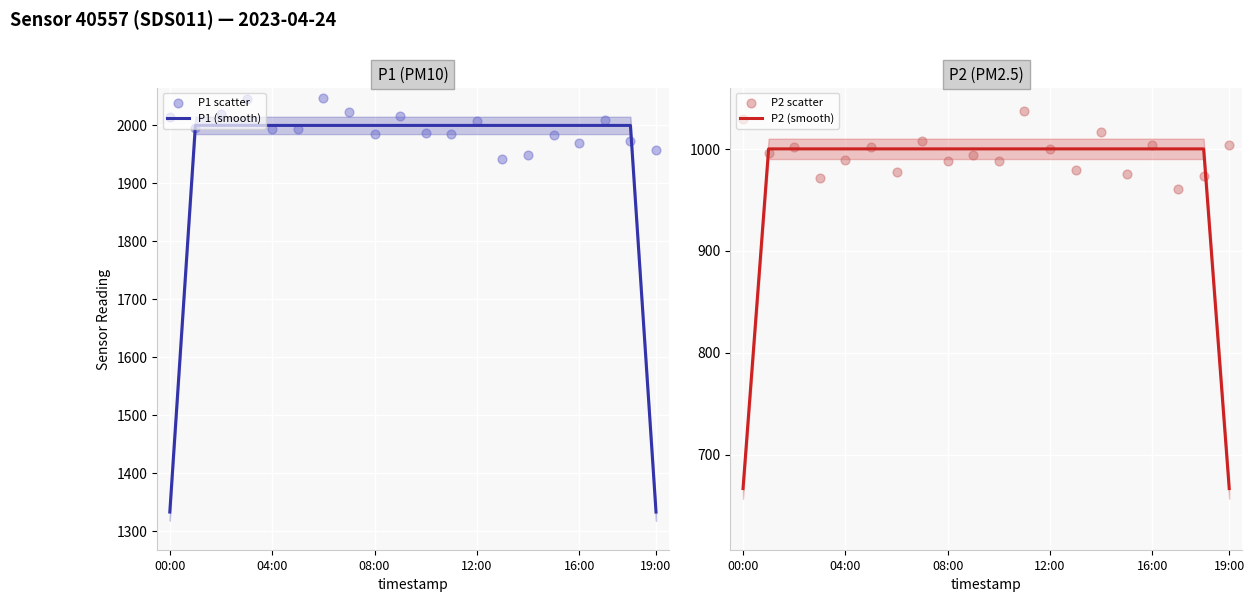

At which category is the sum across all series the highest?

7